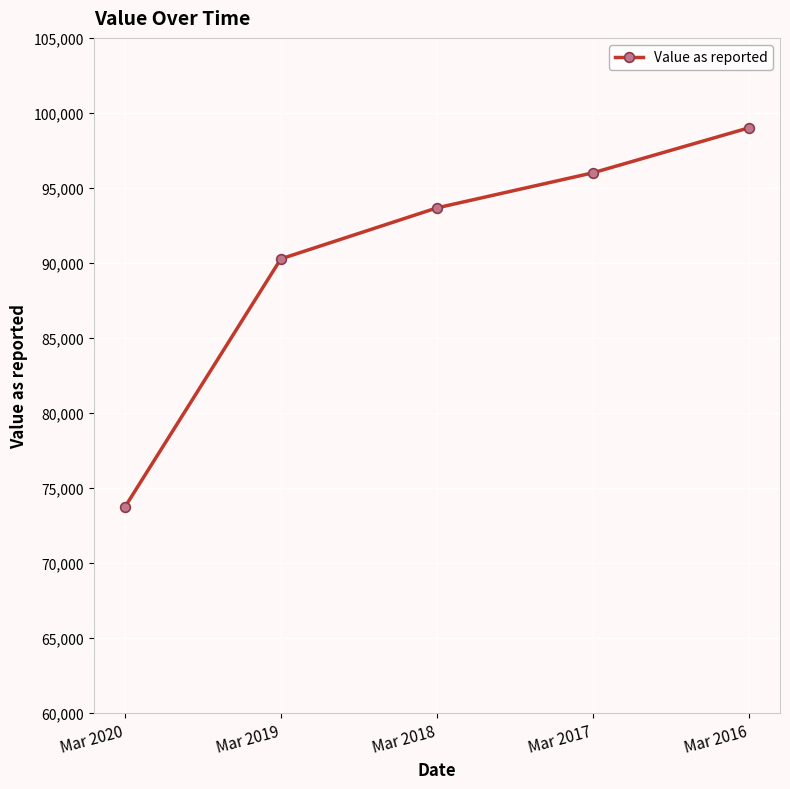

Reading left to right, list all the values displayed in this chart.

73706	90262	93662	96000	99000